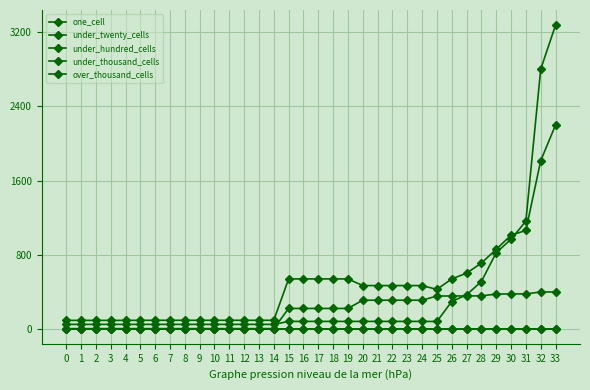

Is this an area chart (filled region under the line)?

No